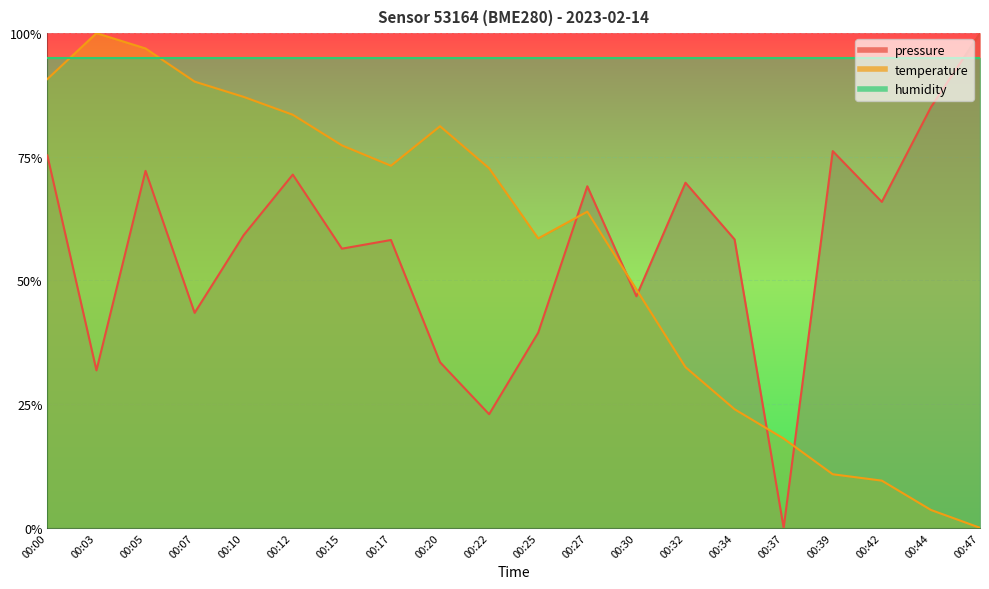

In pressure, how many points are lower than both neighbors (excluding endpoints)?

7